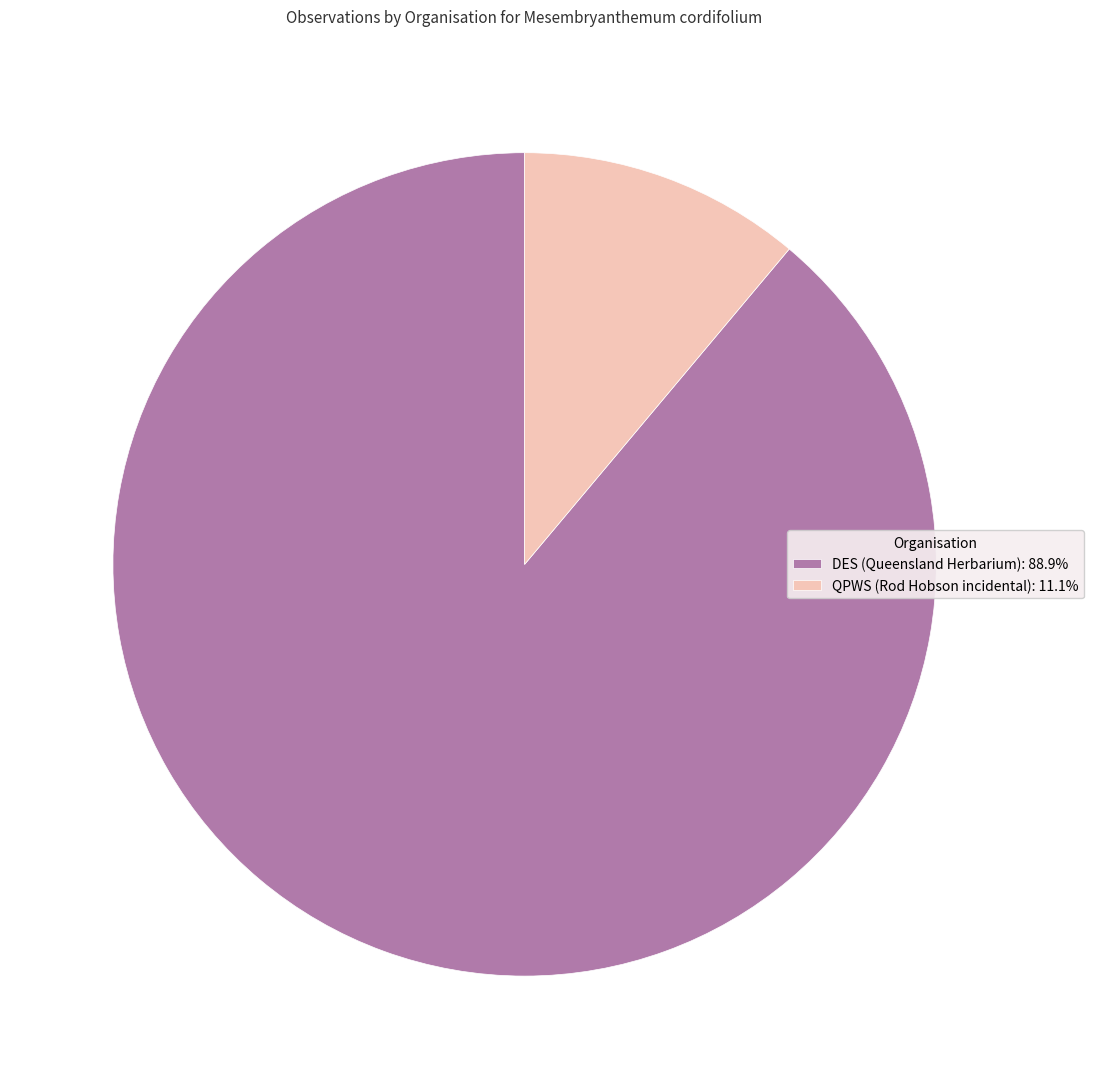

What is the majority slice?

DES (Queensland Herbarium)